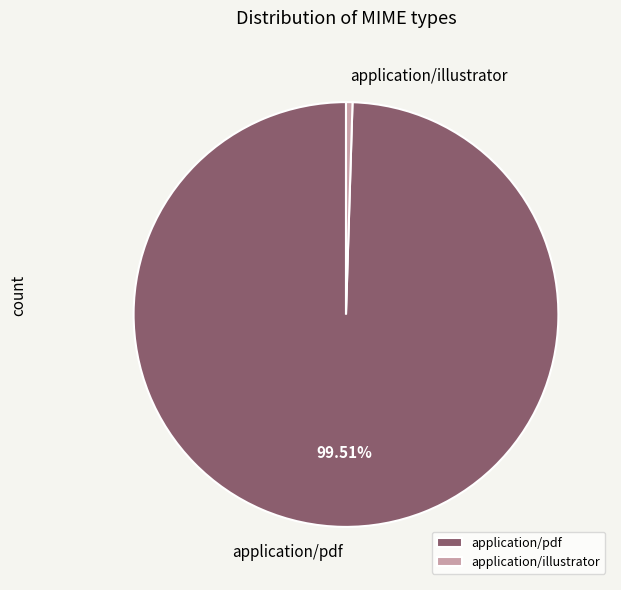

What is the smallest slice in the pie chart?

application/illustrator